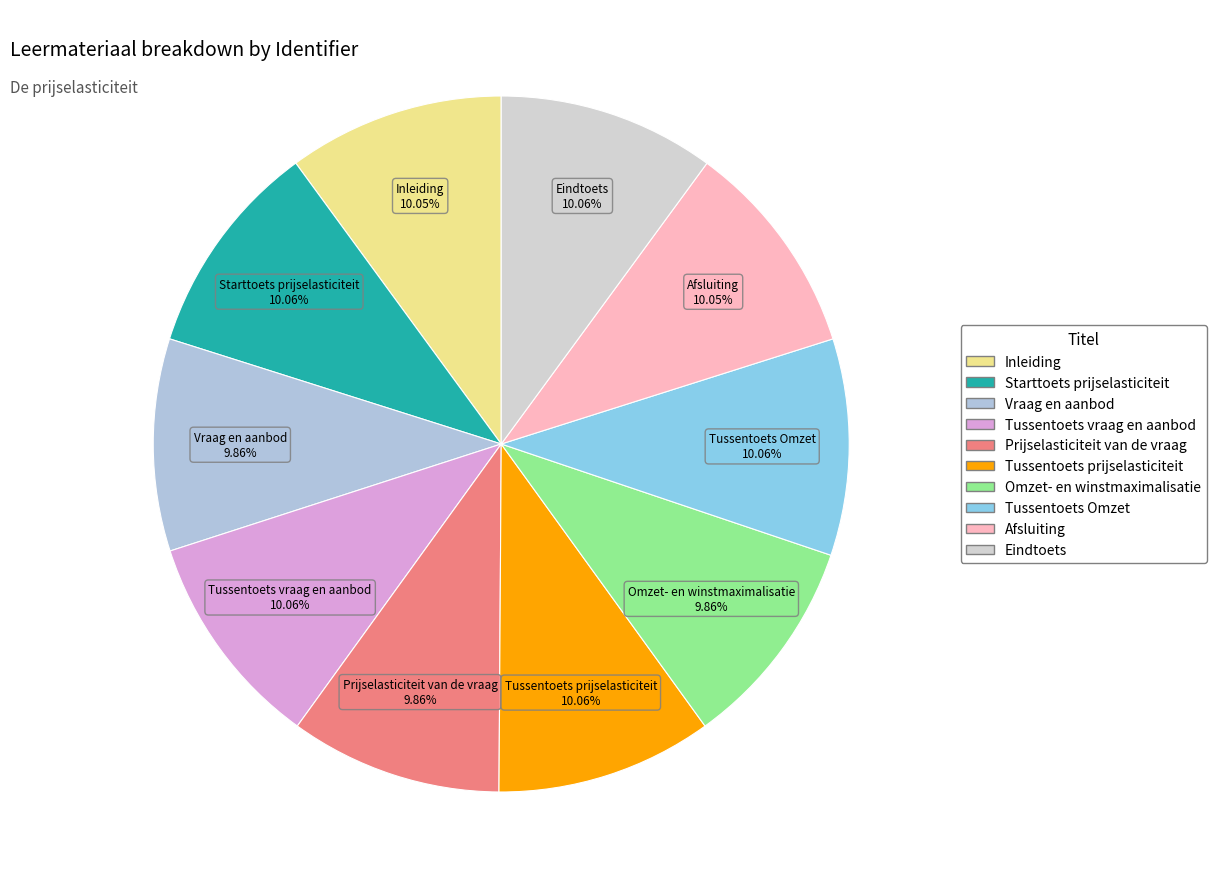

Do Inleiding and Tussentoets vraag en aanbod together represent more than half of the pie?

No